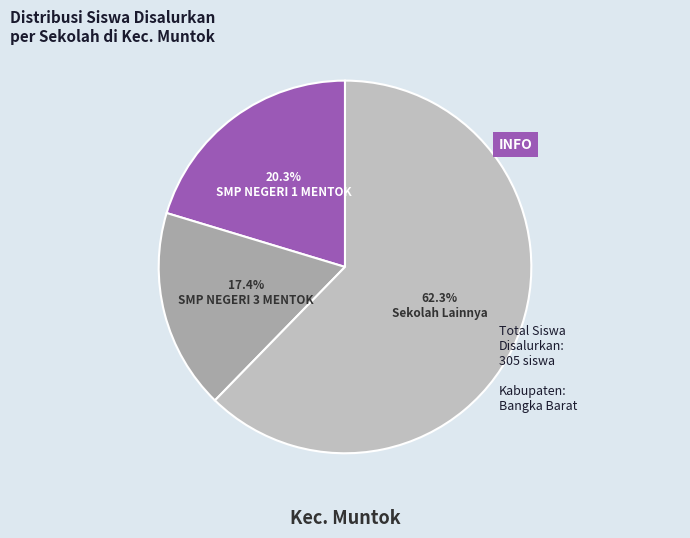

Is there any slice that represents more than half of the pie?

Yes